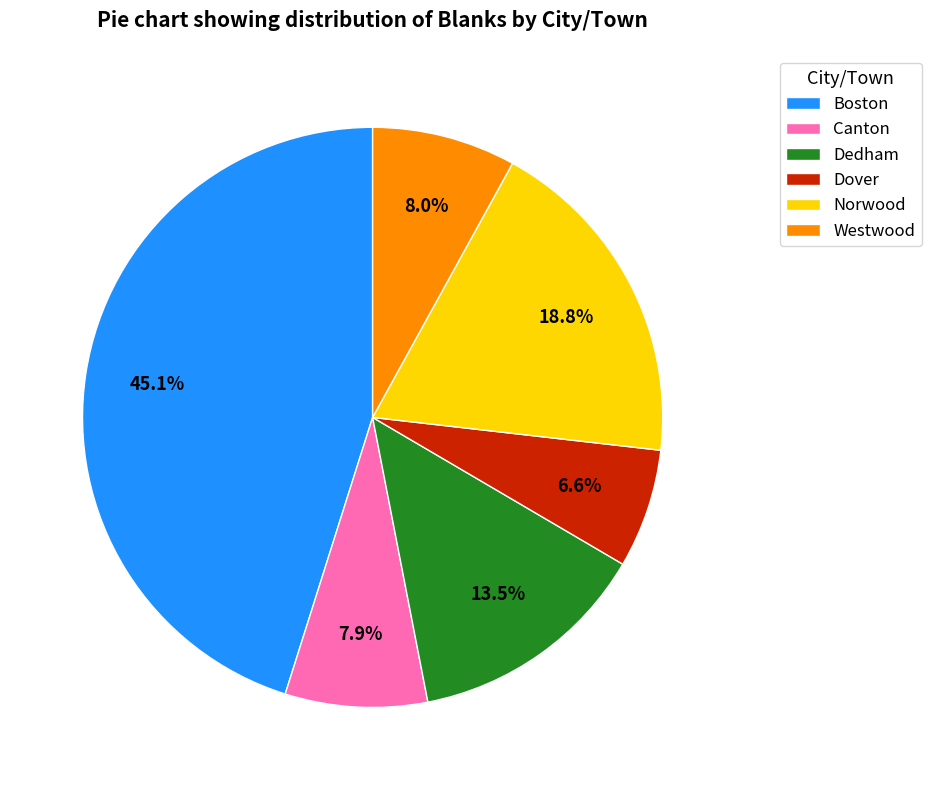

What is the largest slice in the pie chart?

Boston